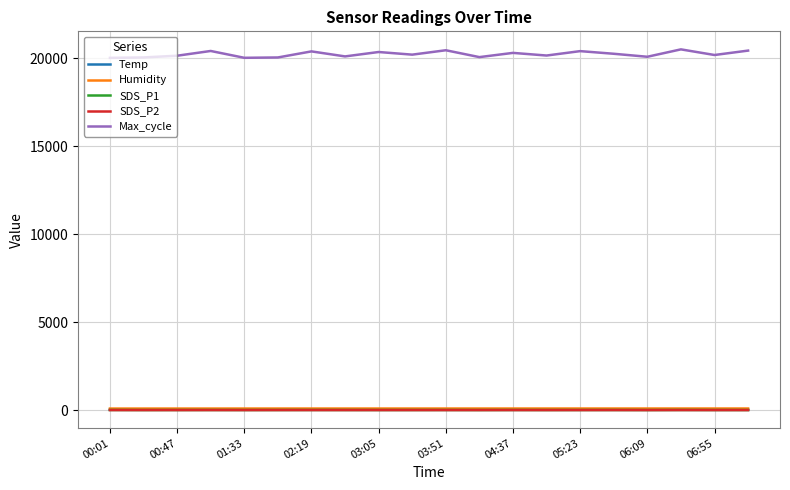

Which series has the widest spread of values?

Max_cycle